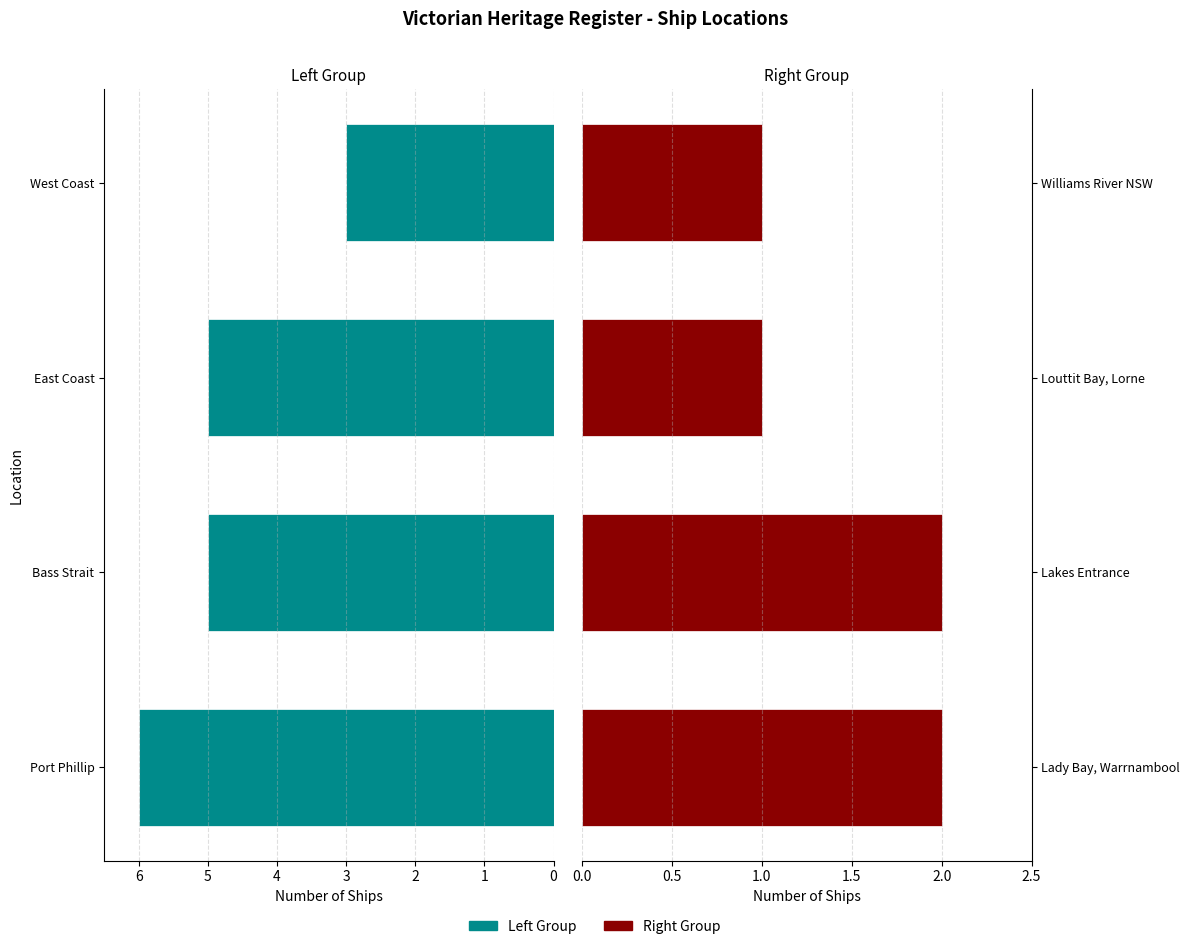

What is the value of the Correct bar at the 1st from the left?

6